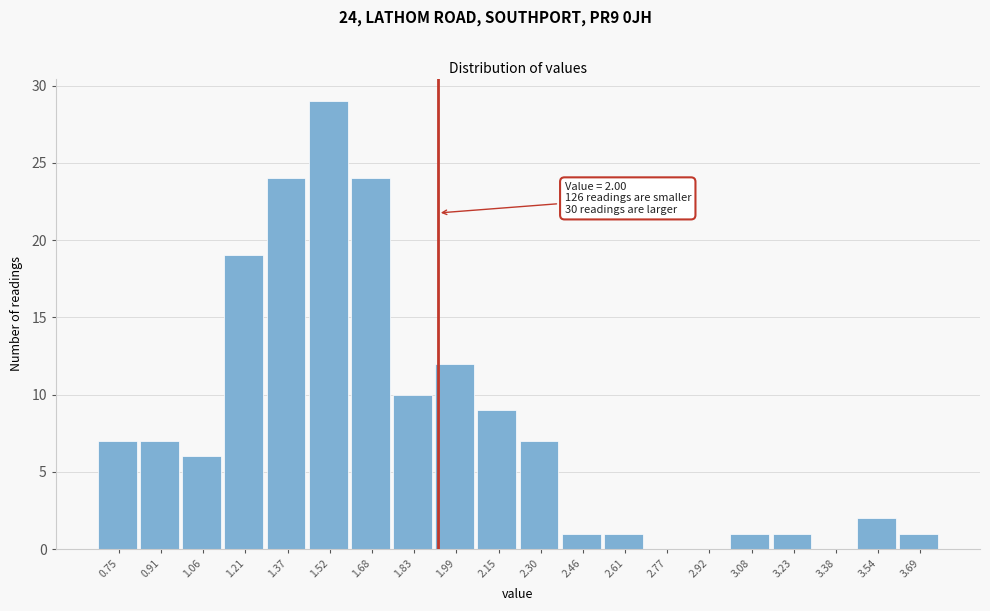

Reading right to left, transcribe all the data shown in this chart.

3.69=1	3.54=2	3.38=0	3.23=1	3.08=1	2.92=0	2.77=0	2.61=1	2.46=1	2.30=7	2.15=9	1.99=12	1.83=10	1.68=24	1.52=29	1.37=24	1.21=19	1.06=6	0.91=7	0.75=7